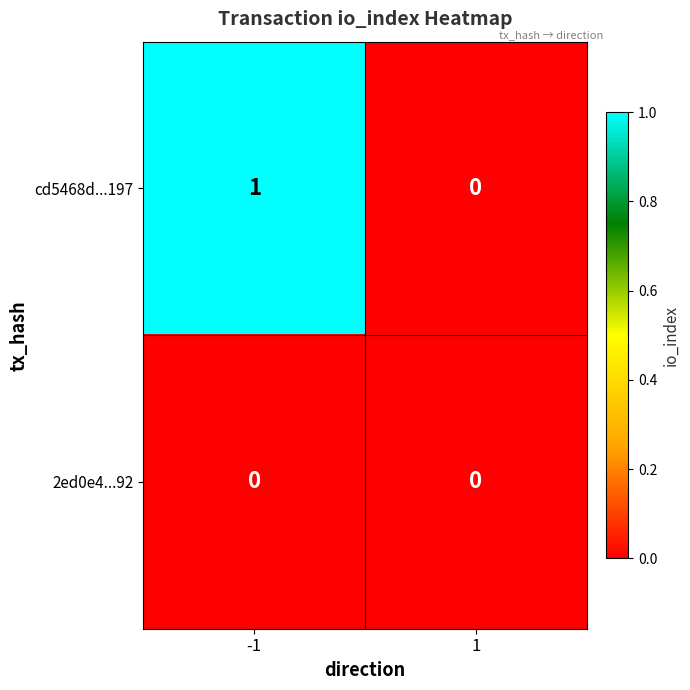

Which series has the widest spread of values?

cd5468d...197